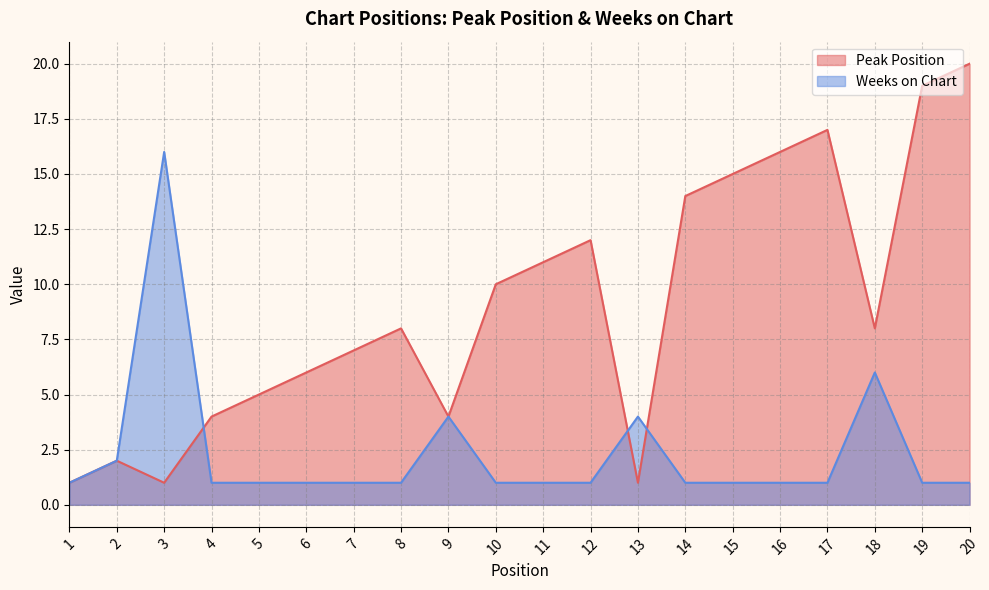

At which category does Peak Position reach its first local peak?

2